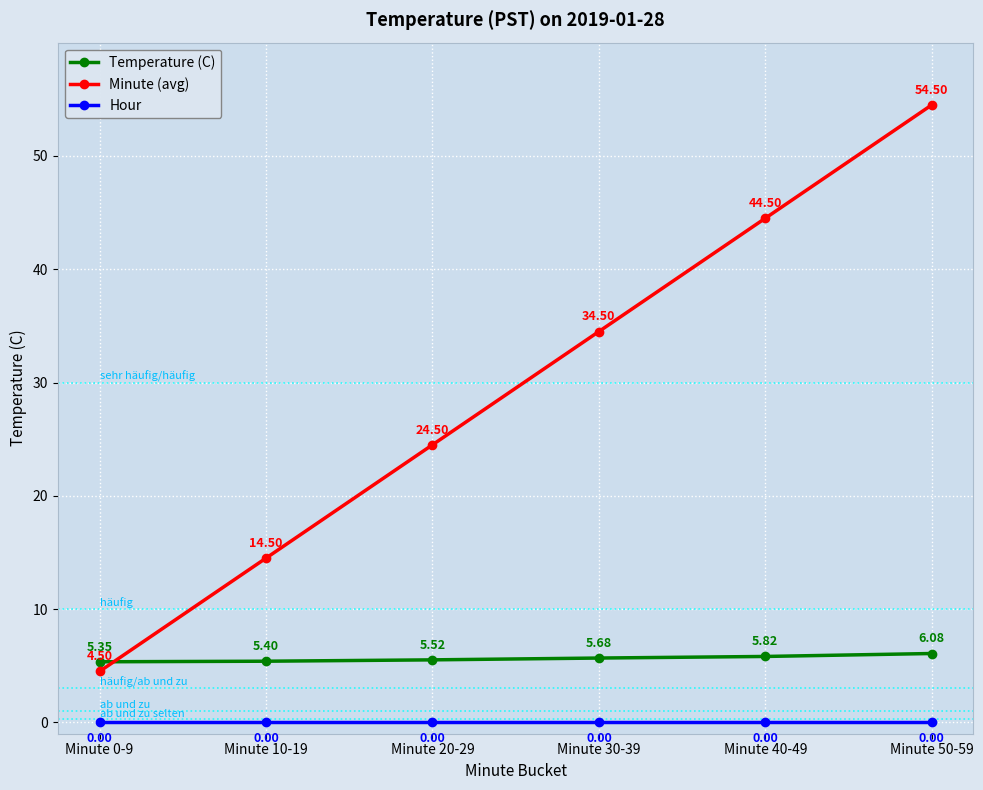

Which category has the highest value in the Minute (avg) series?

Minute 50-59